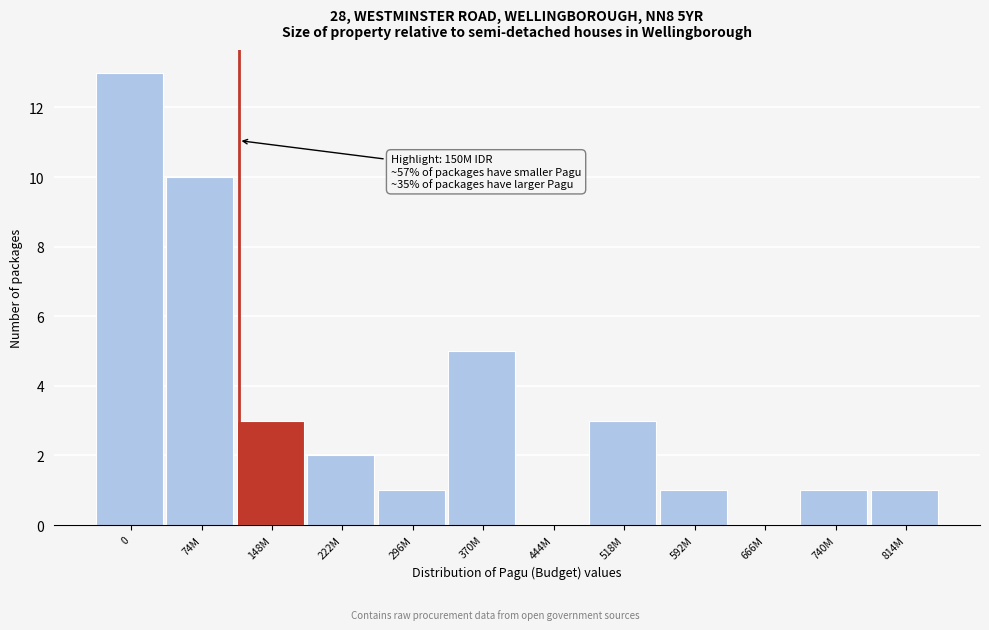

Reading left to right, extract all data points from this chart.

0=13	74M=10	148M=3	222M=2	296M=1	370M=5	444M=0	518M=3	592M=1	666M=0	740M=1	814M=1